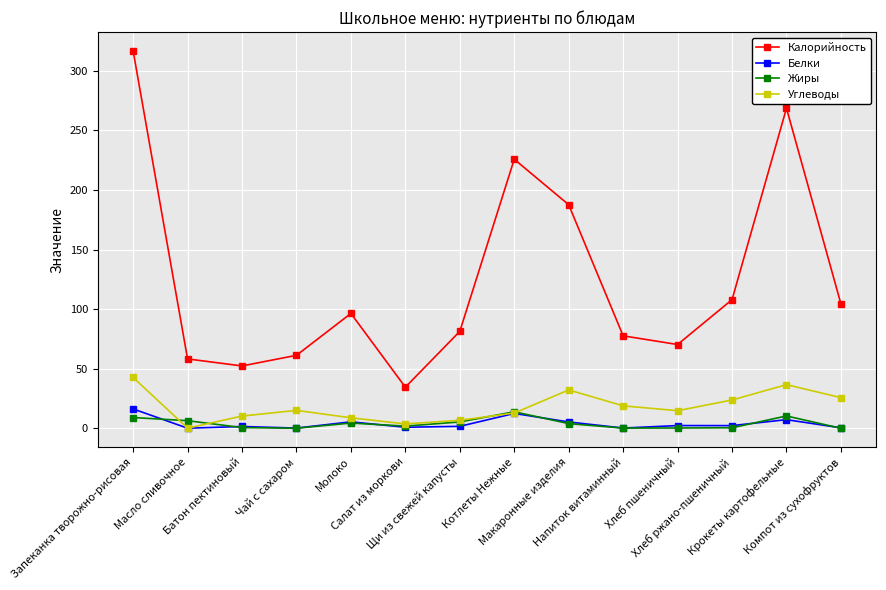

Is this an area chart (filled region under the line)?

No